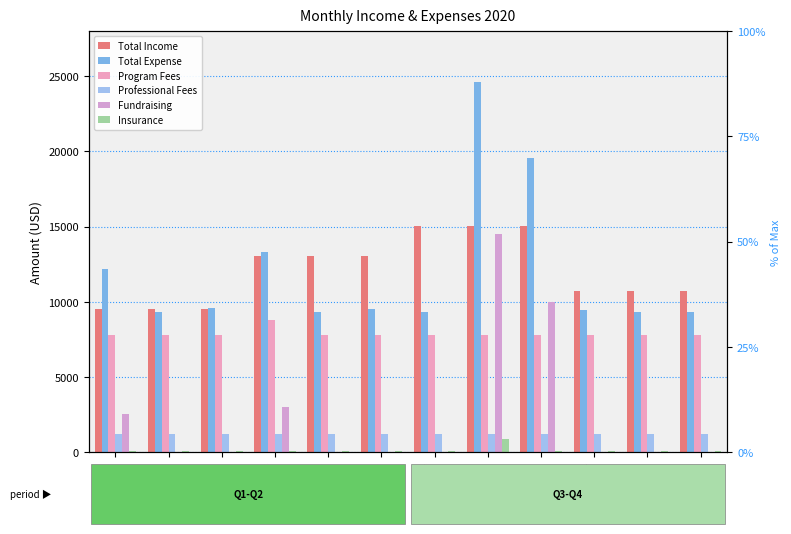

What is the spread (max minus min) of values at Jan?

12106.5